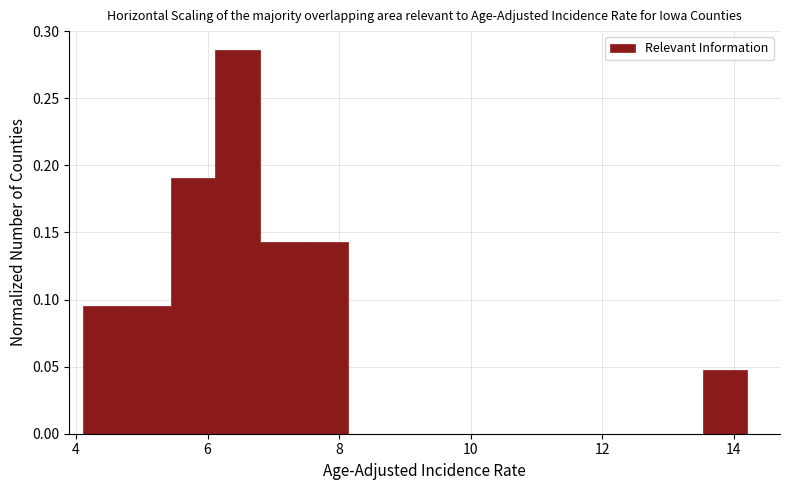

Around what value on the x-axis is the tallest bar? Give the approximate position of its centre, as read against the axis.

6.4